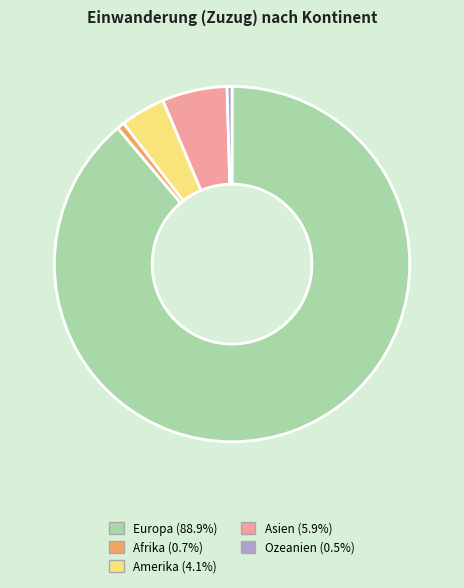

Count the number of slices in the pie.

5